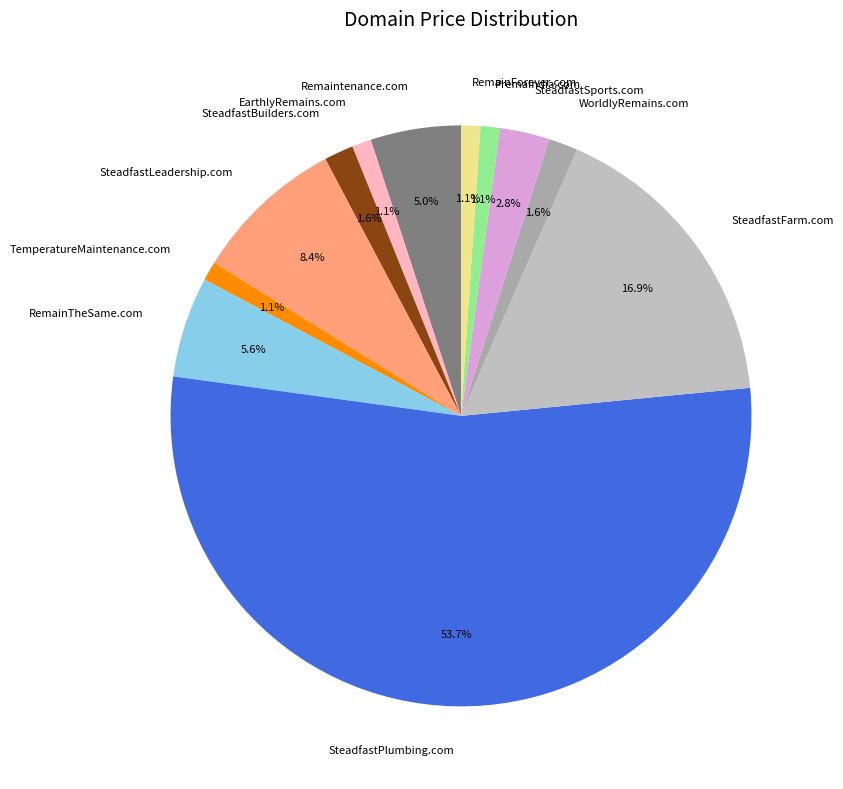

What percentage is the WorldlyRemains.com slice, to the nearest percent?

2%